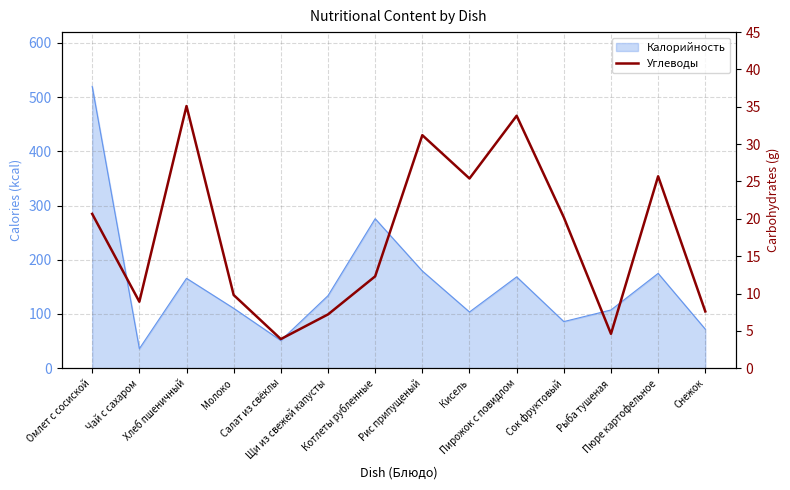

True or false: the data has more than 2 interior local peaks.

True